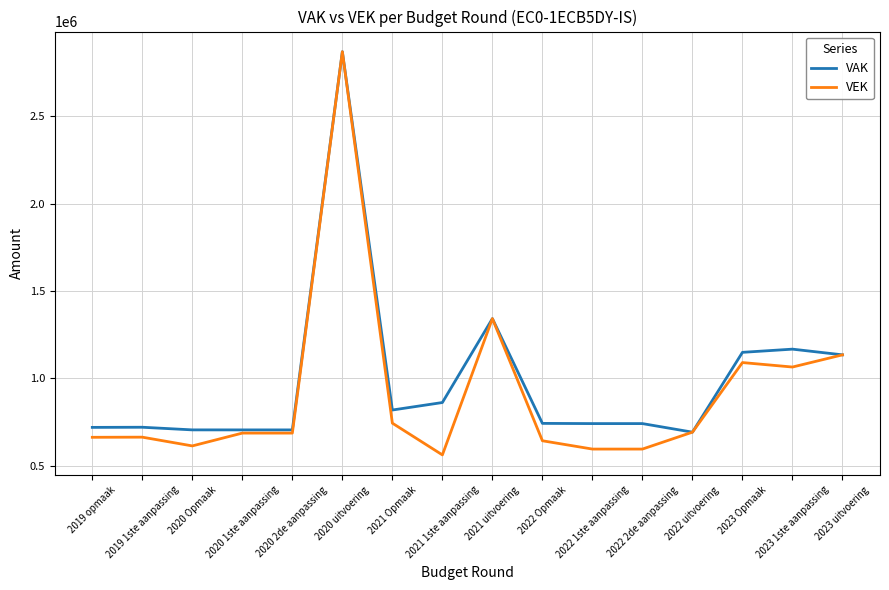

Where is VAK nearest to the value 1781331?

2021 uitvoering